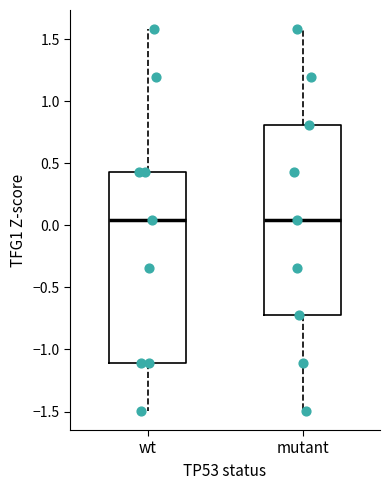

Where is the upper edge of the box for mutant on the y-axis? The values are not printed on the chart, so give them approximately, as read against the axis.

0.80